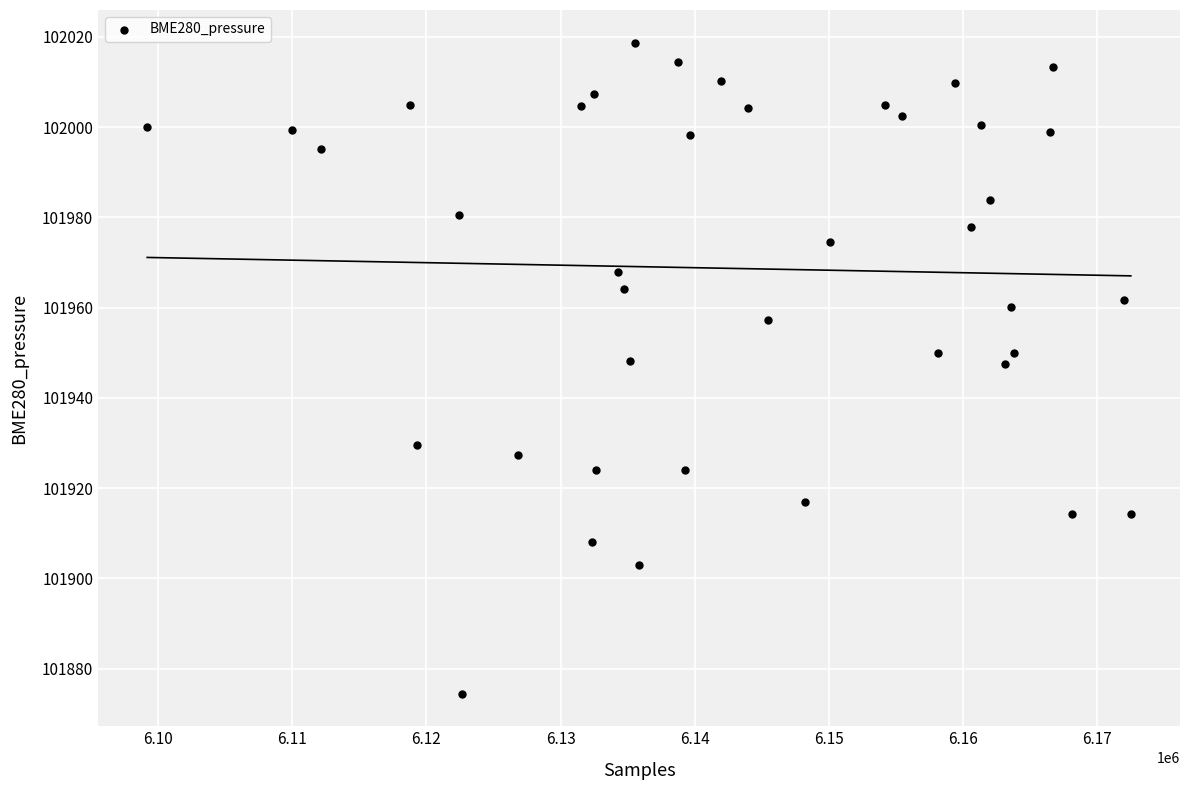

What is the range of X values (max minus min)?

73336.0